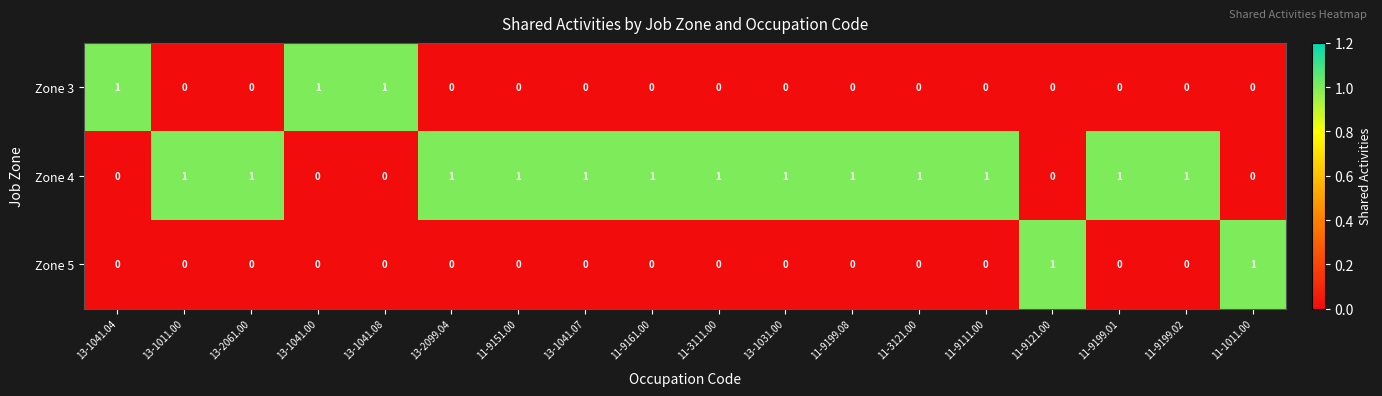

Is it true that Zone 5 equals 0 at 13-2099.04?

True